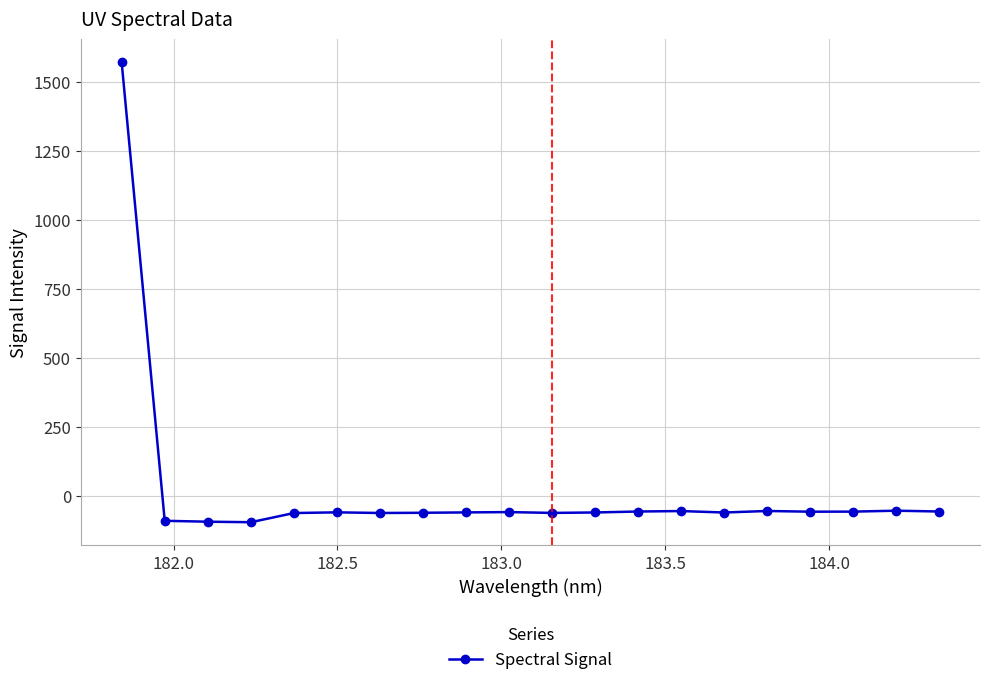

Is this an area chart (filled region under the line)?

No